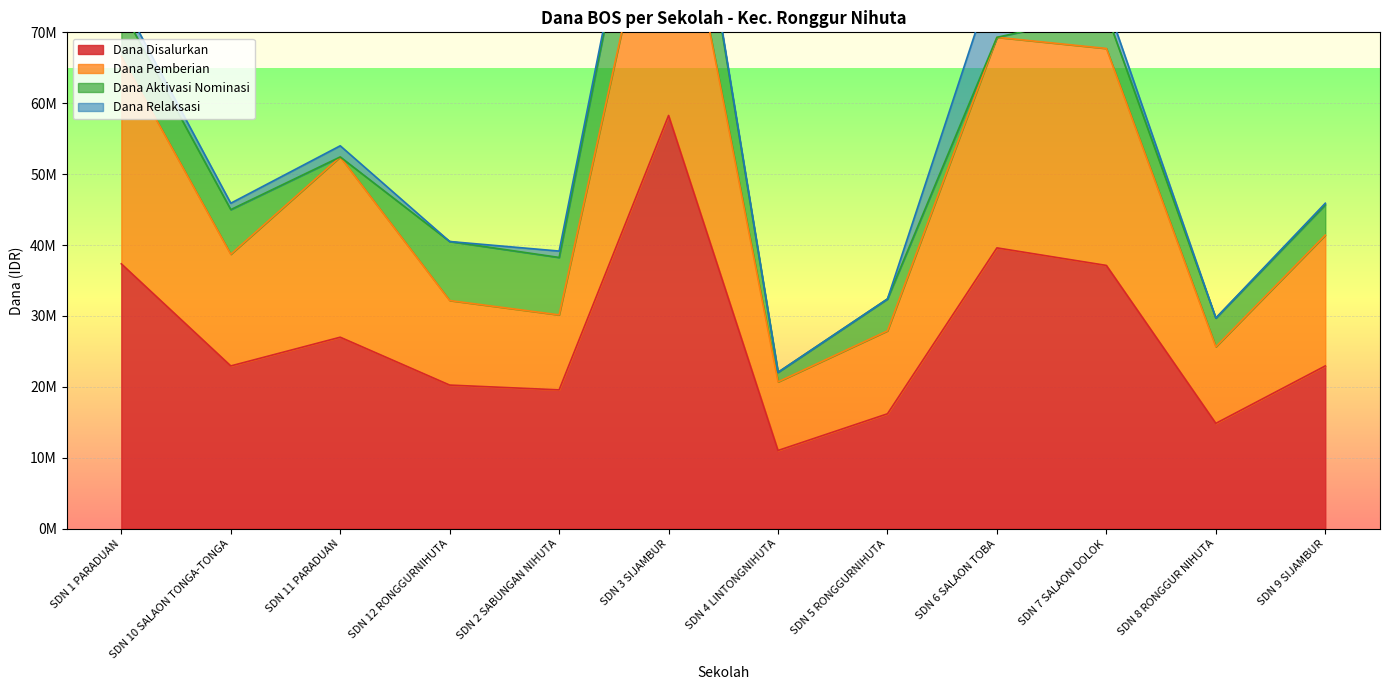

At which category is the sum across all series the highest?

SDN 3 SIJAMBUR